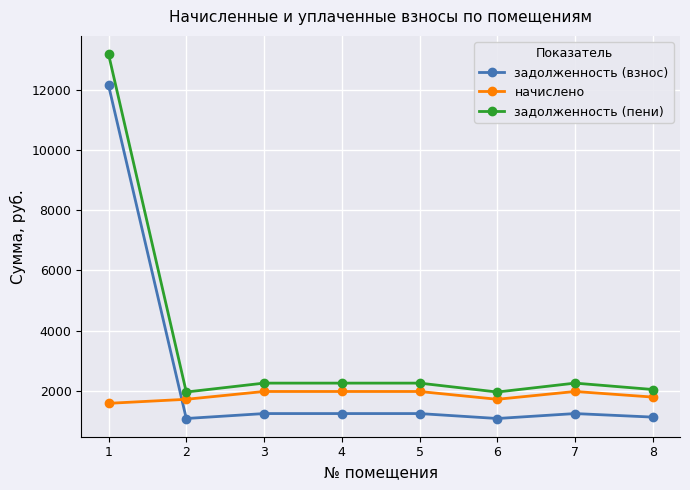

How many intersections are there between начислено and задолженность (взнос)?

1